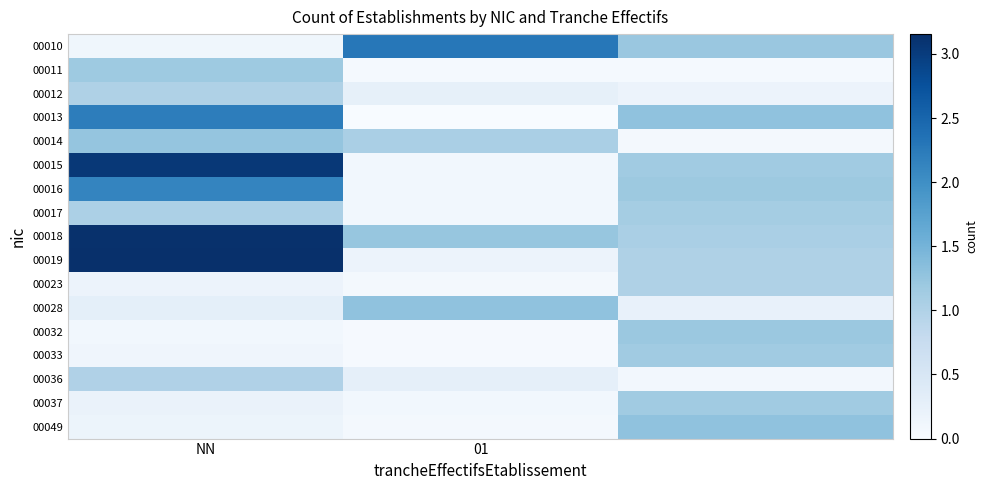

Which series has the largest total across all categories?

00018